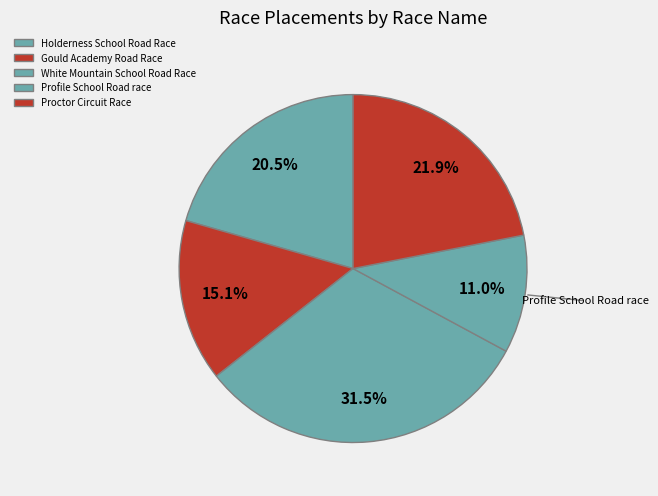

To the nearest percent, what percentage of the pie is Holderness School Road Race?

21%